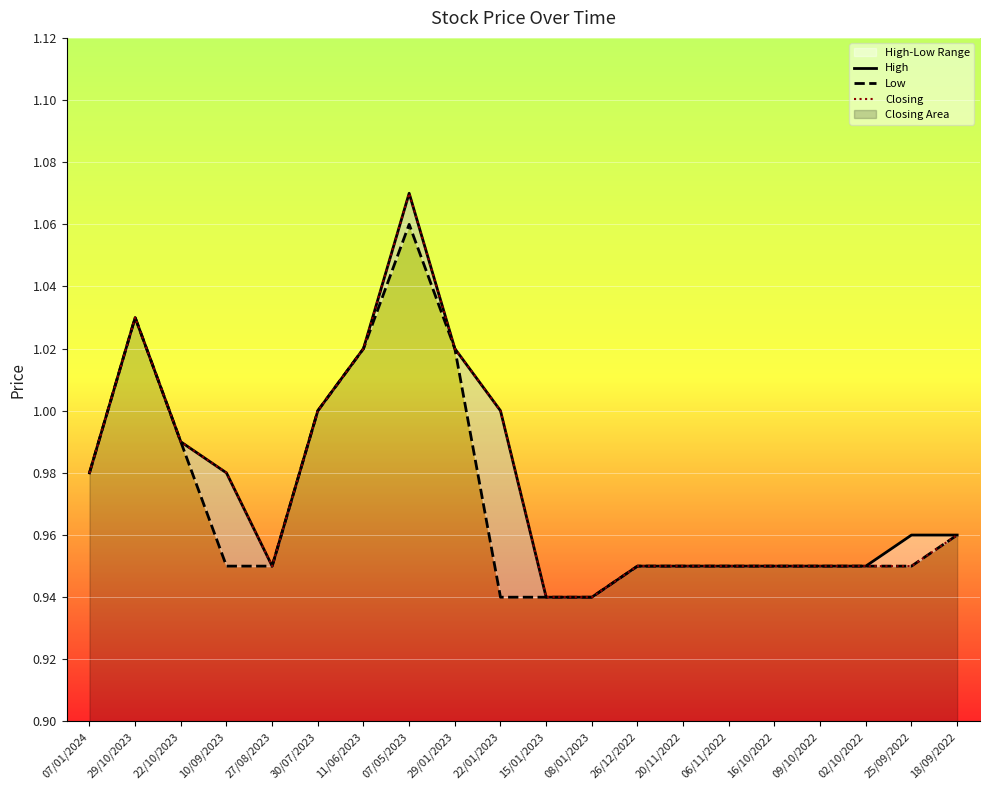

Reading right to left, list all the values displayed in this chart.

High: 1.0	1.0	0.9	0.9	0.9	0.9	0.9	0.9	0.9	0.9	1.0	1.0	1.1	1.0	1.0	0.9	1.0	1.0	1.0	1.0
Low: 1.0	0.9	0.9	0.9	0.9	0.9	0.9	0.9	0.9	0.9	0.9	1.0	1.1	1.0	1.0	0.9	0.9	1.0	1.0	1.0
Closing: 1.0	0.9	0.9	0.9	0.9	0.9	0.9	0.9	0.9	0.9	1.0	1.0	1.1	1.0	1.0	0.9	1.0	1.0	1.0	1.0